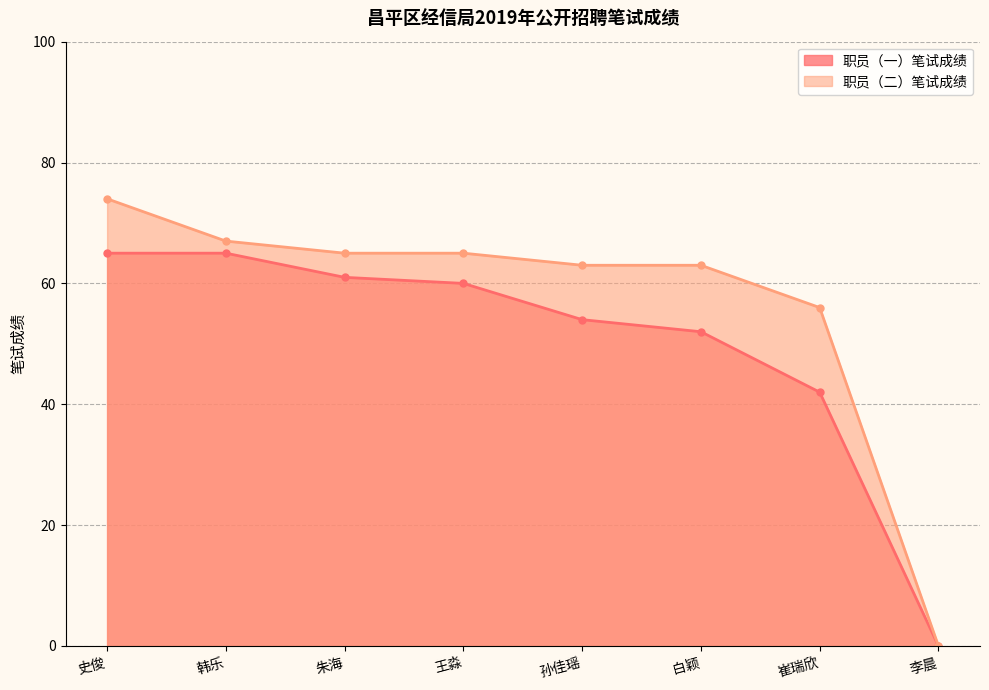

What is the spread (max minus min) of values at 史俊?

9